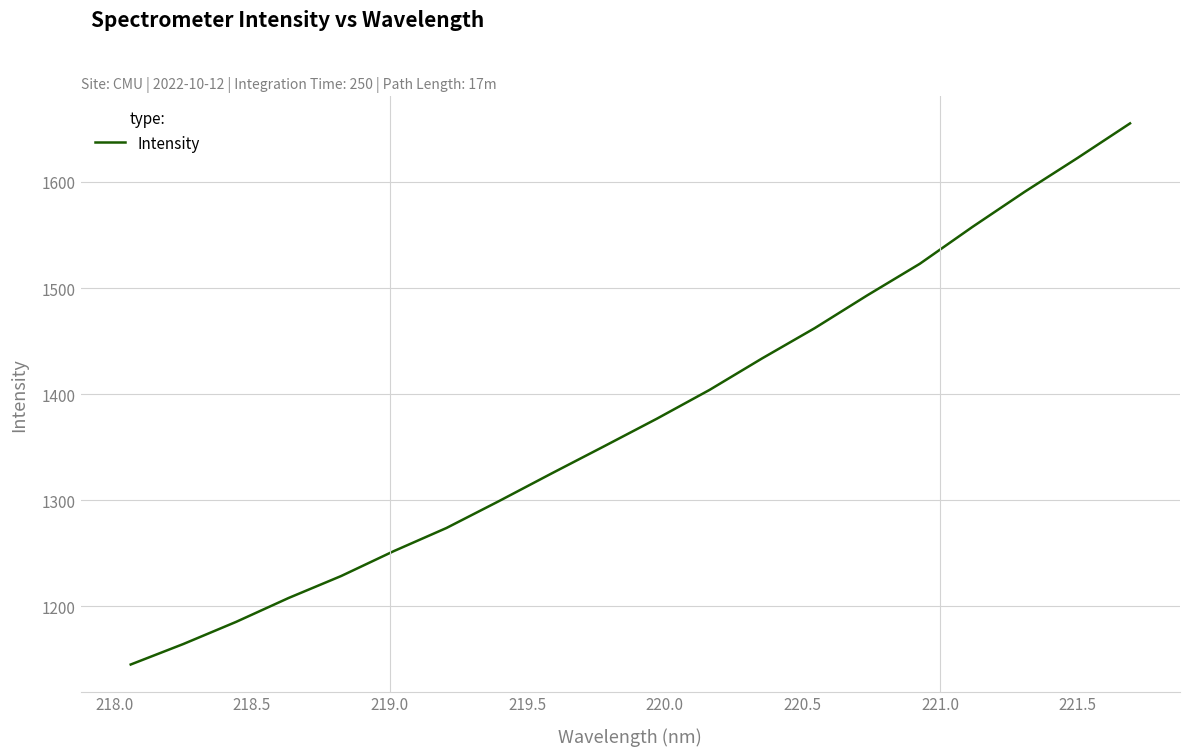

What is the greatest value displayed?

1655.2